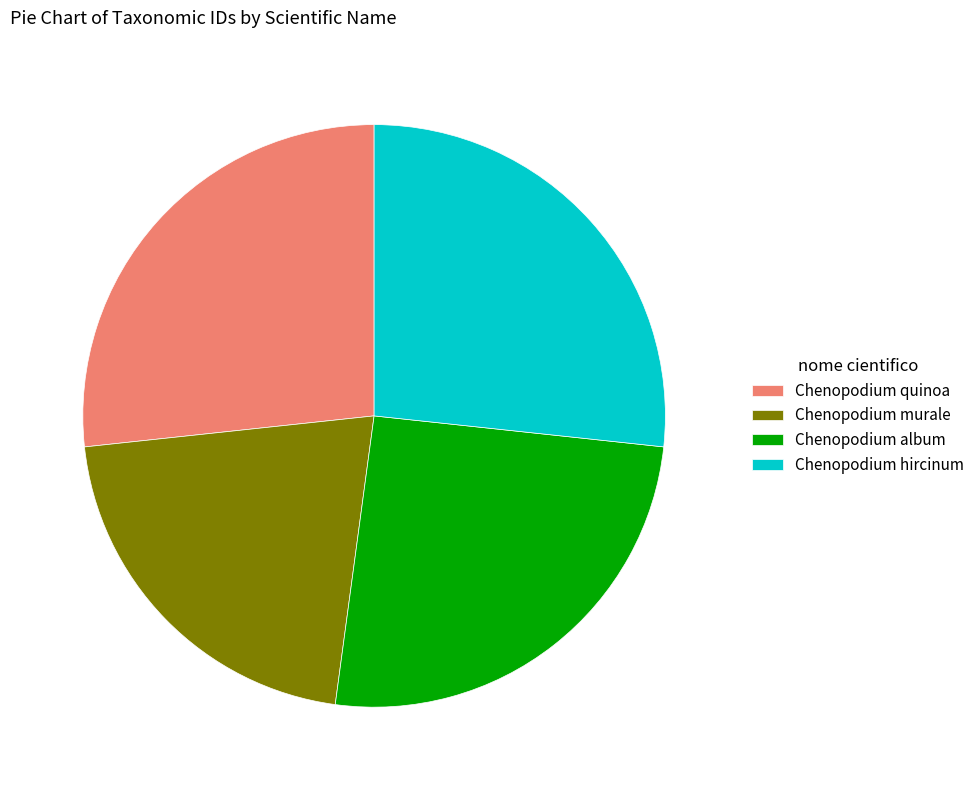

Is the sum of Chenopodium hircinum and Chenopodium quinoa greater than half?

Yes